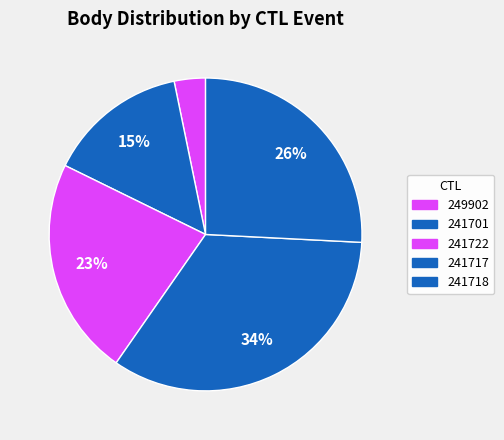

Between 241701 and 241718, which is larger?

241718